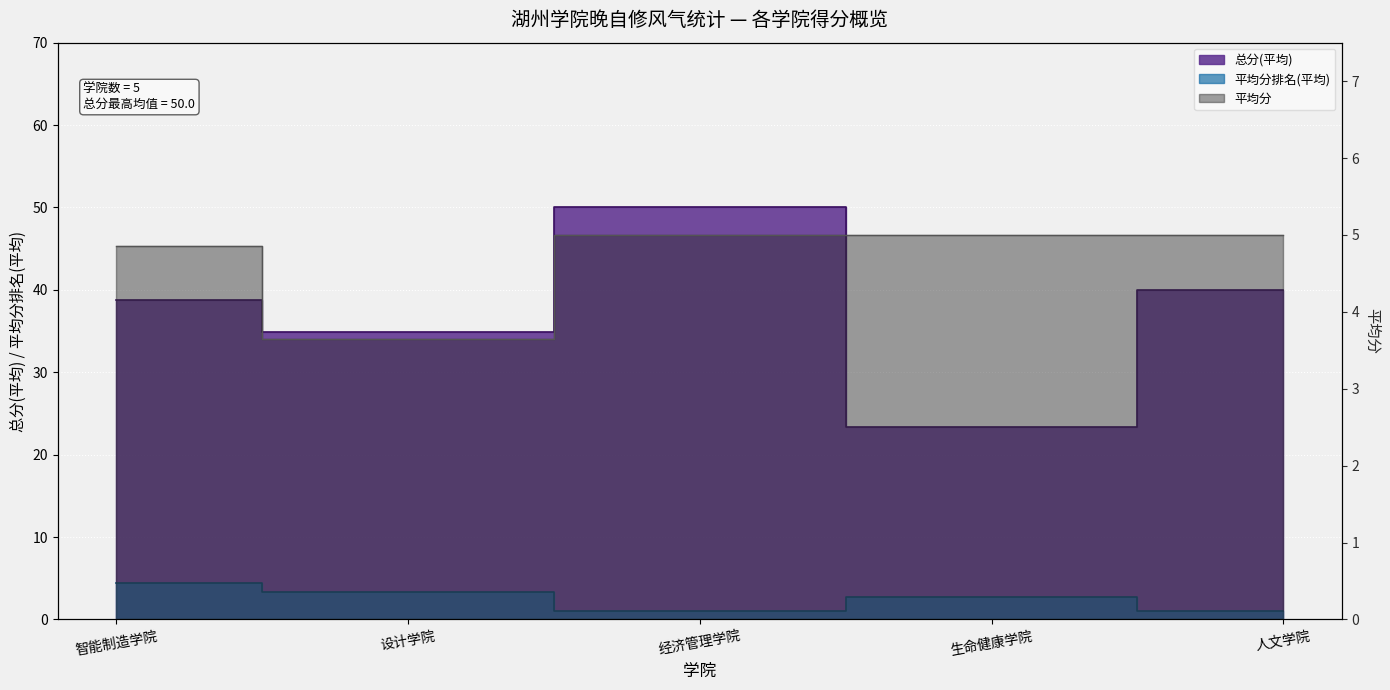

What is the label of the 5th point from the right?

智能制造学院